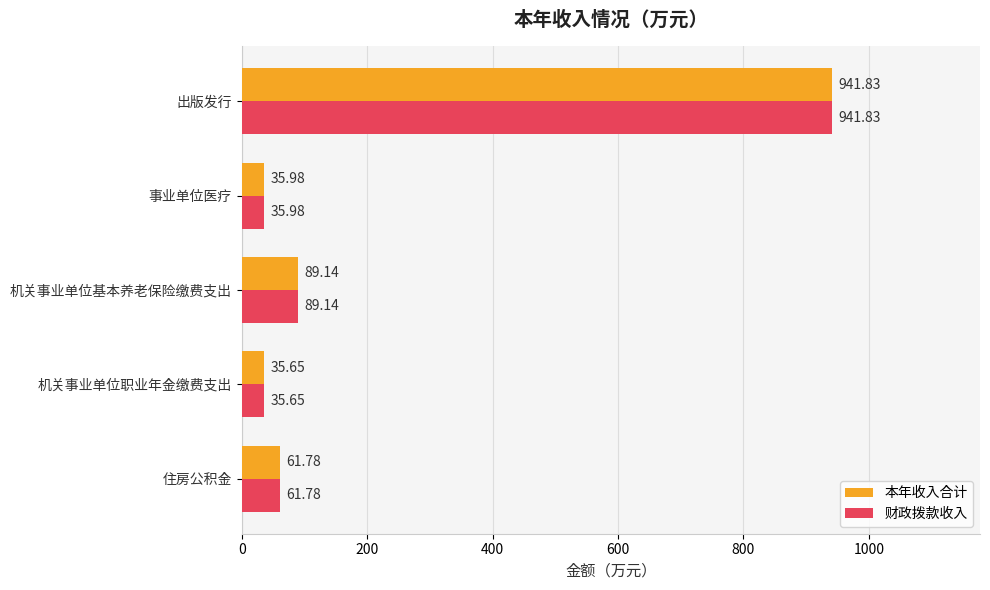

Rank the categories by 本年收入合计 value from lowest to highest.

机关事业单位职业年金缴费支出, 事业单位医疗, 住房公积金, 机关事业单位基本养老保险缴费支出, 出版发行